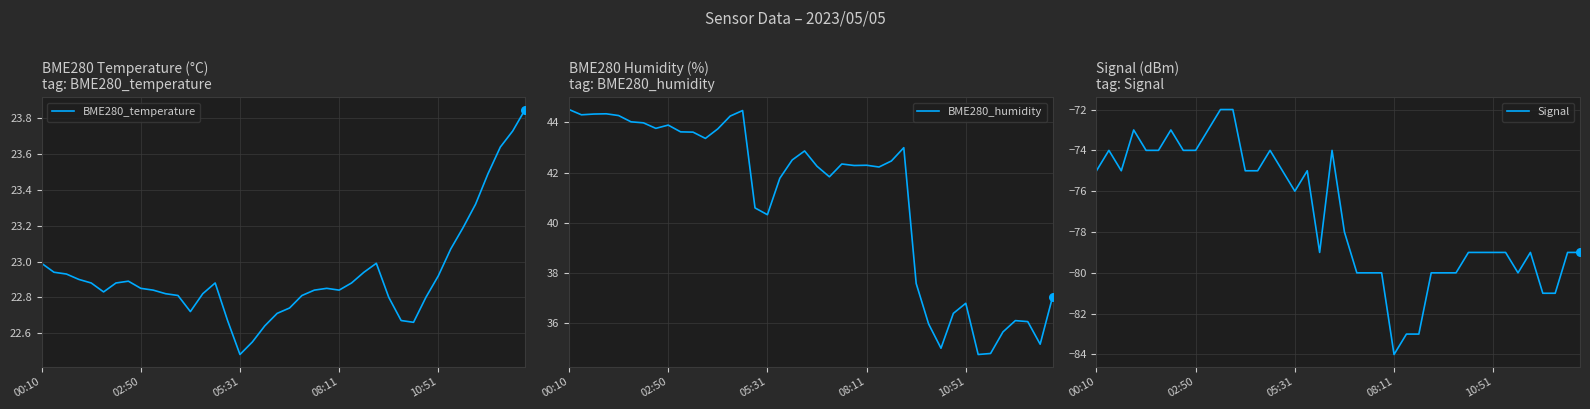

Which series reaches the minimum Y coordinate?

Signal